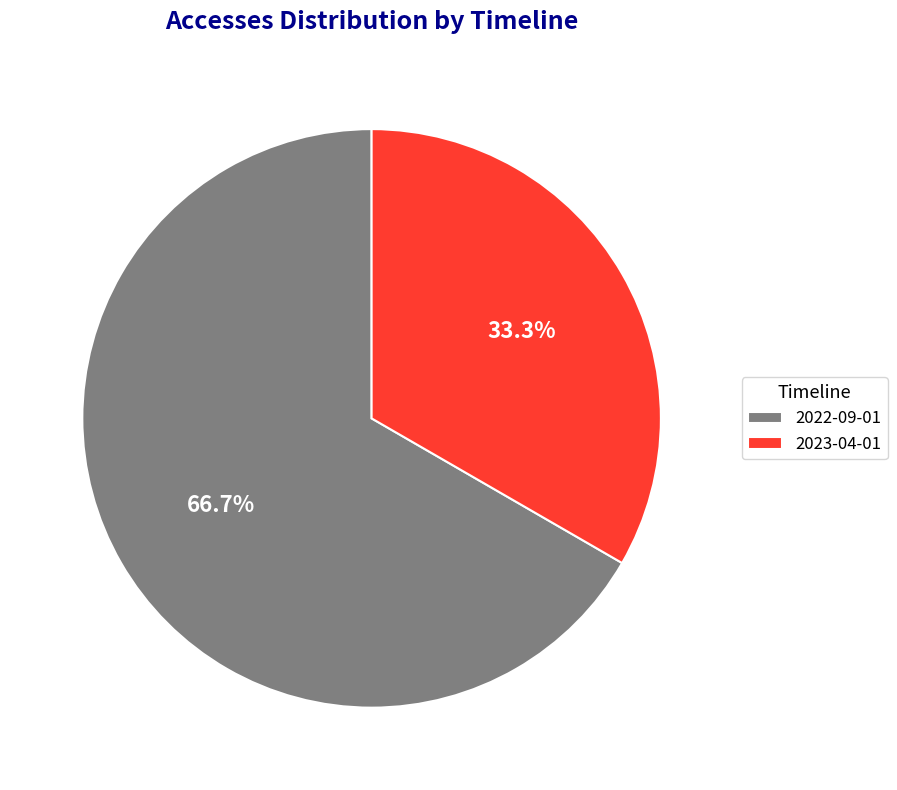

Rank the categories by value from lowest to highest.

2023-04-01, 2022-09-01